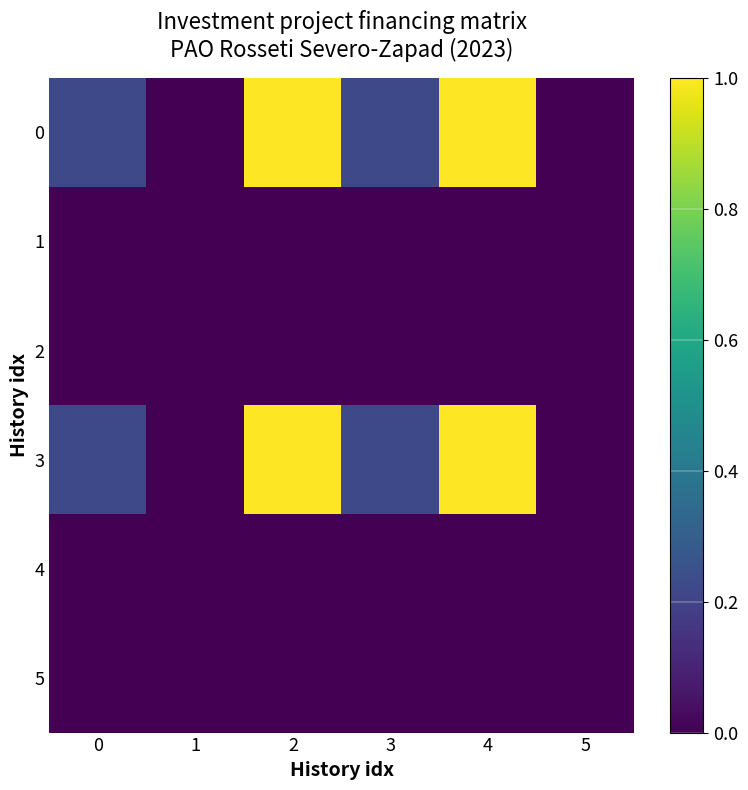

Reading right to left, list all the values displayed in this chart.

0: 5=0.0	4=1.0	3=0.2	2=1.0	1=0.0	0=0.2
1: 5=0.0	4=0.0	3=0.0	2=0.0	1=0.0	0=0.0
2: 5=0.0	4=0.0	3=0.0	2=0.0	1=0.0	0=0.0
3: 5=0.0	4=1.0	3=0.2	2=1.0	1=0.0	0=0.2
4: 5=0.0	4=0.0	3=0.0	2=0.0	1=0.0	0=0.0
5: 5=0.0	4=0.0	3=0.0	2=0.0	1=0.0	0=0.0